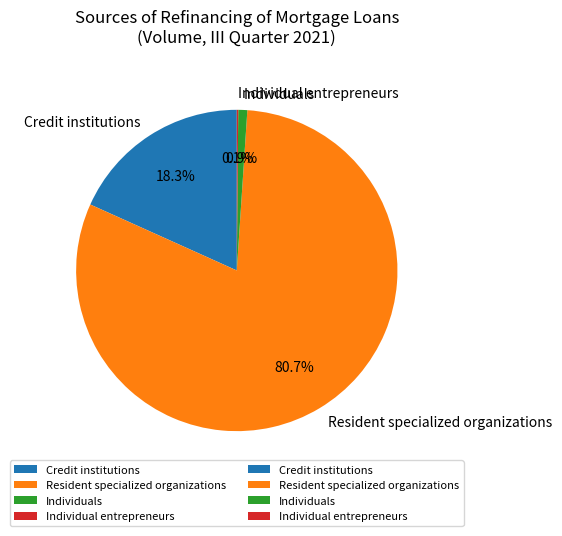

Is the sum of Individuals and Resident specialized organizations greater than half?

Yes